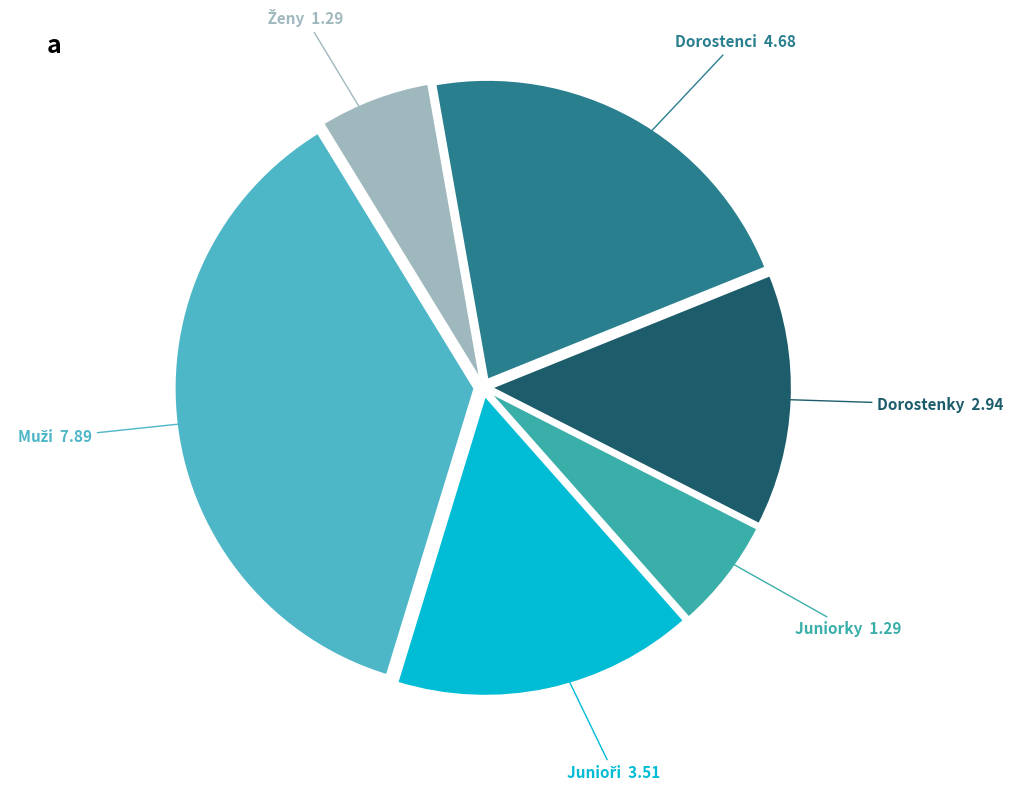

Count the number of slices in the pie.

6